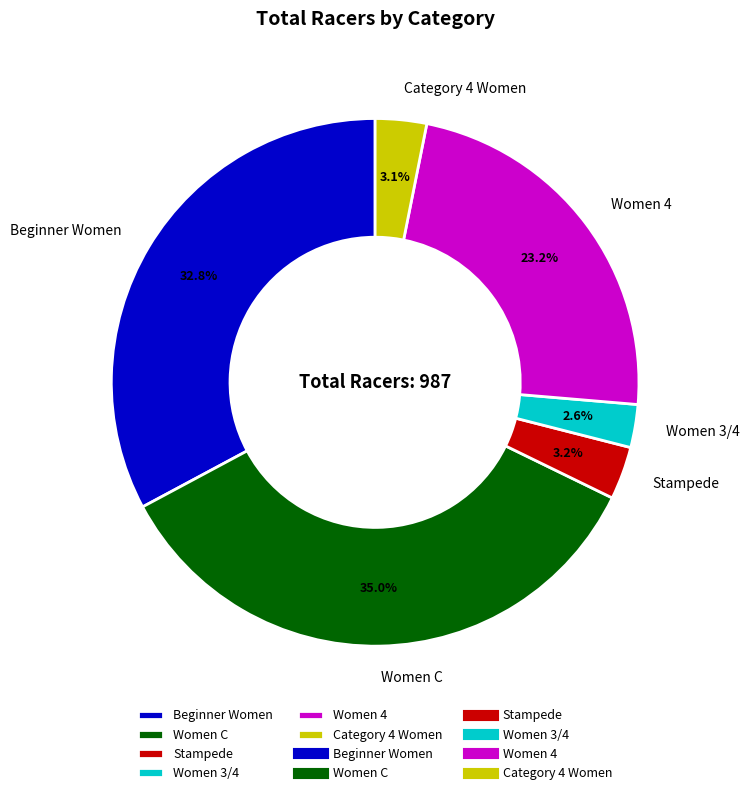

True or false: Stampede accounts for 16% of the total.

False